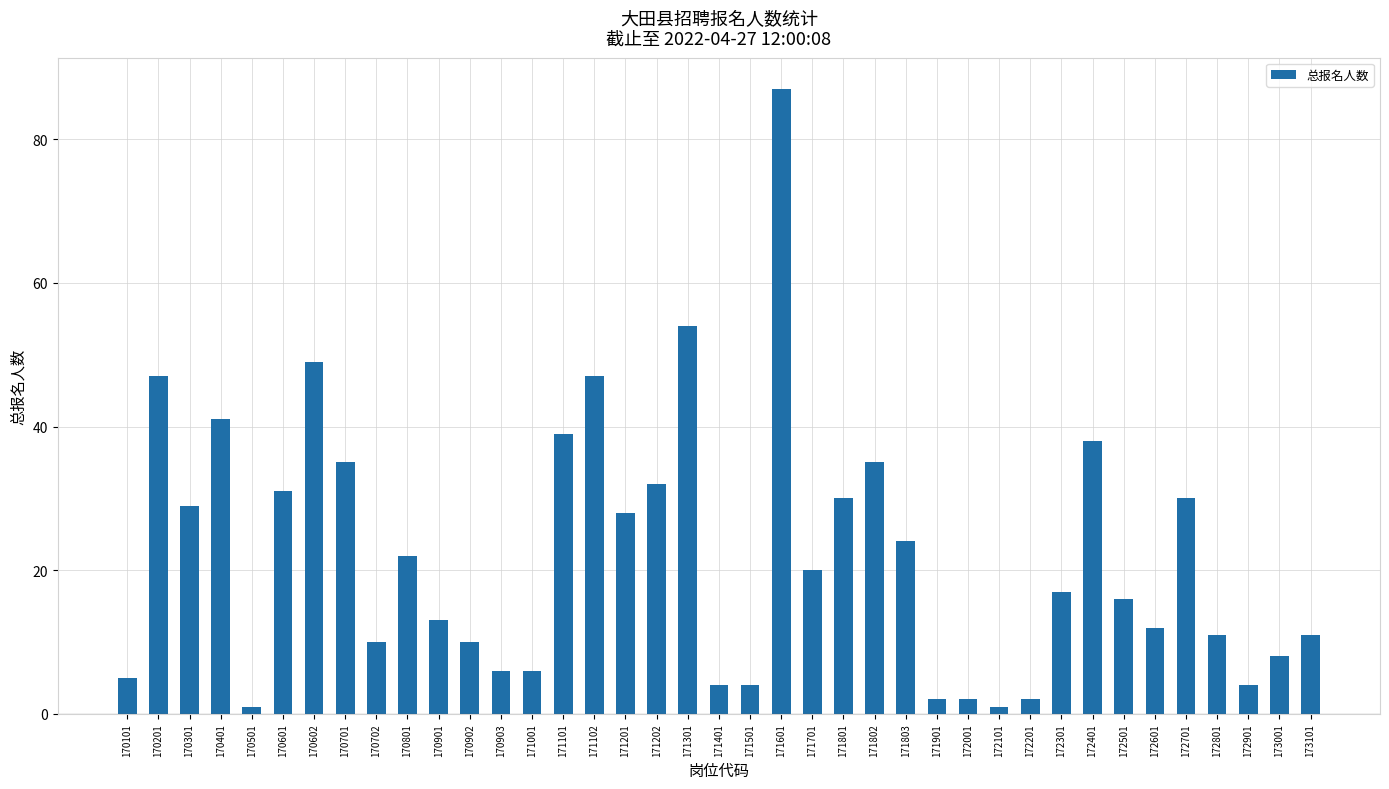

What value does the data have at 170903?

6